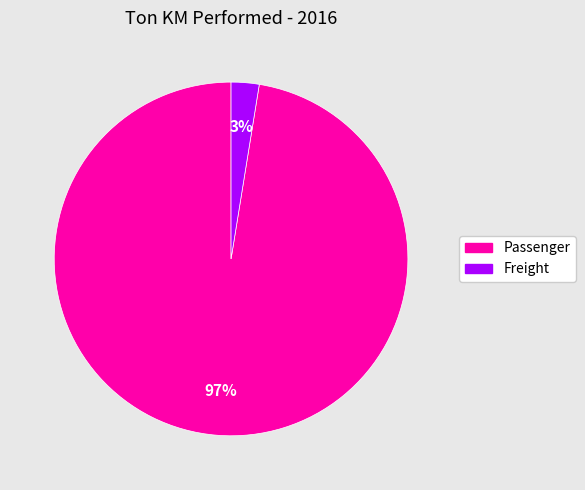

To the nearest percent, what is the average slice percentage?

50%